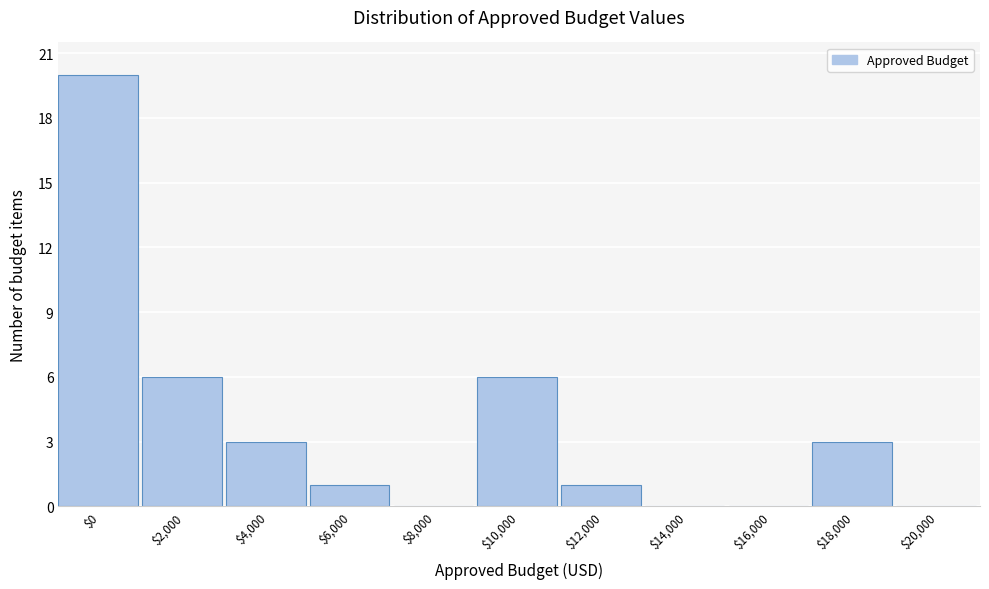

What is the greatest value displayed?

20